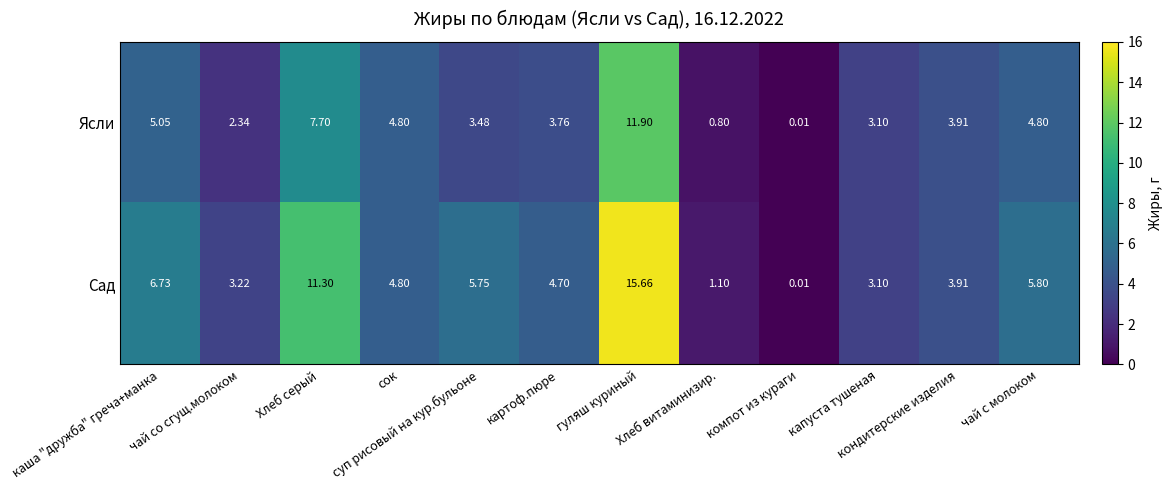

List the series in order of their peak value, highest first.

Сад, Ясли